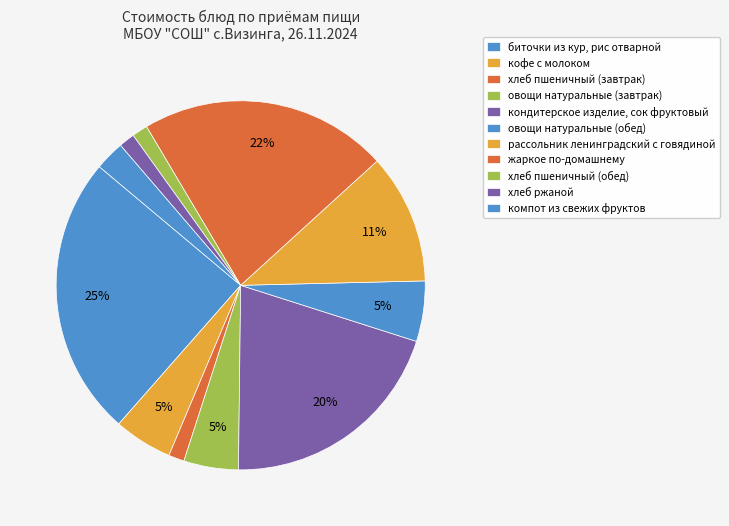

How many segments does this pie chart have?

11